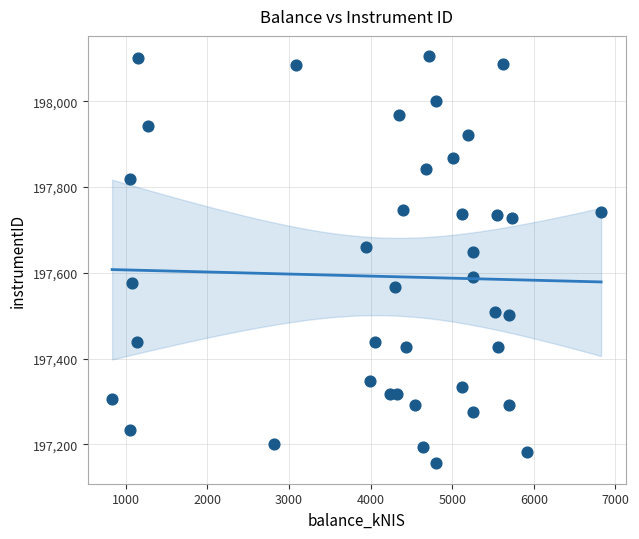

What is the range of Y values (max minus min)?

949.3